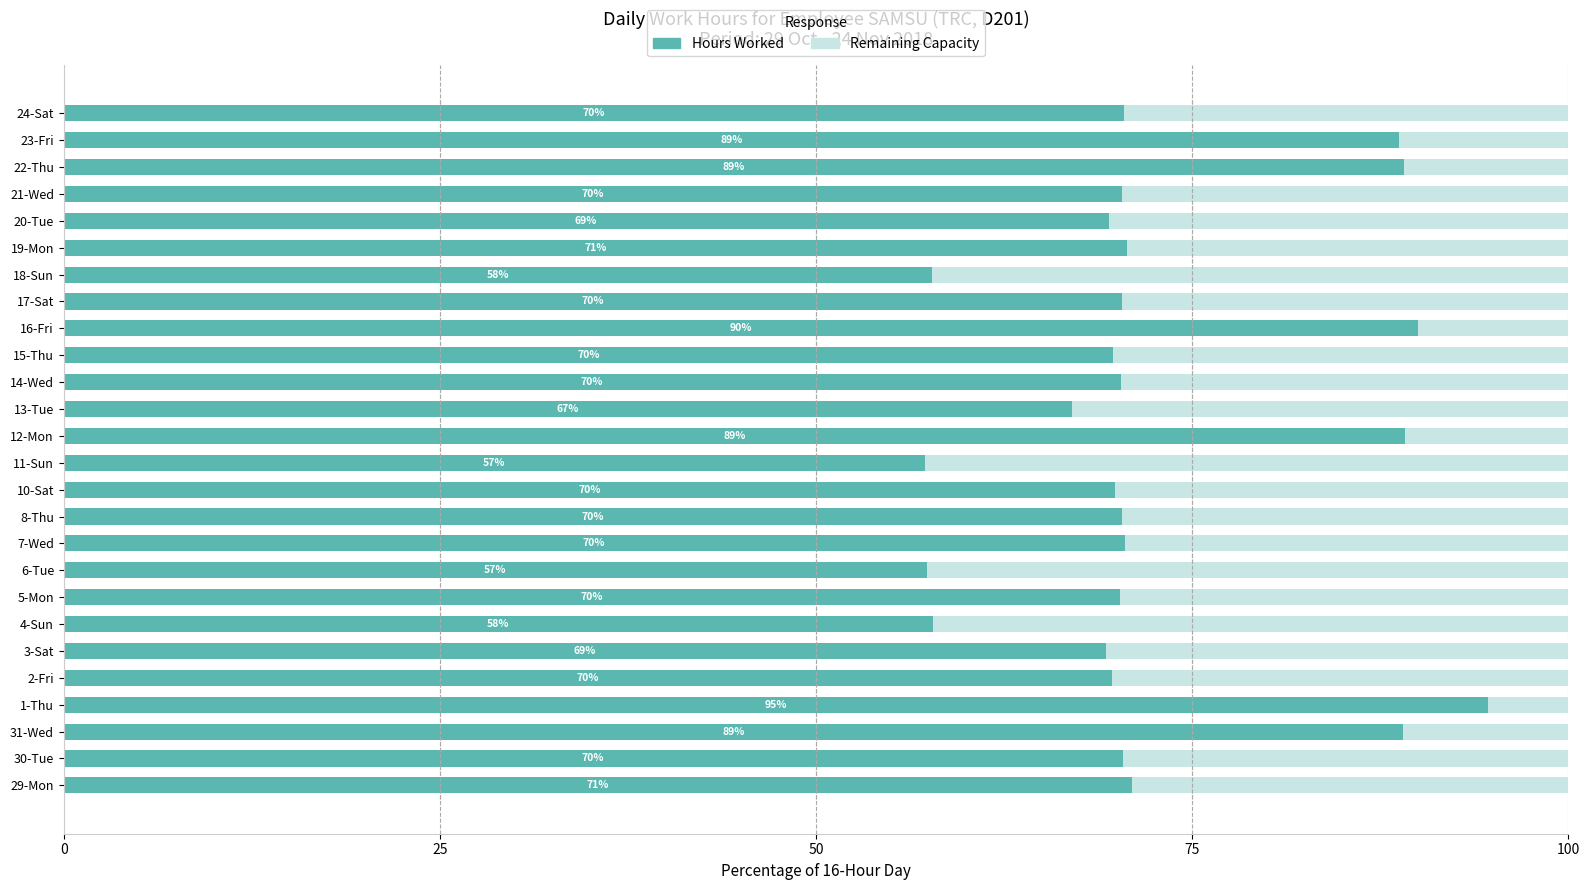

What is the average value of the Hours Worked series?

72.7